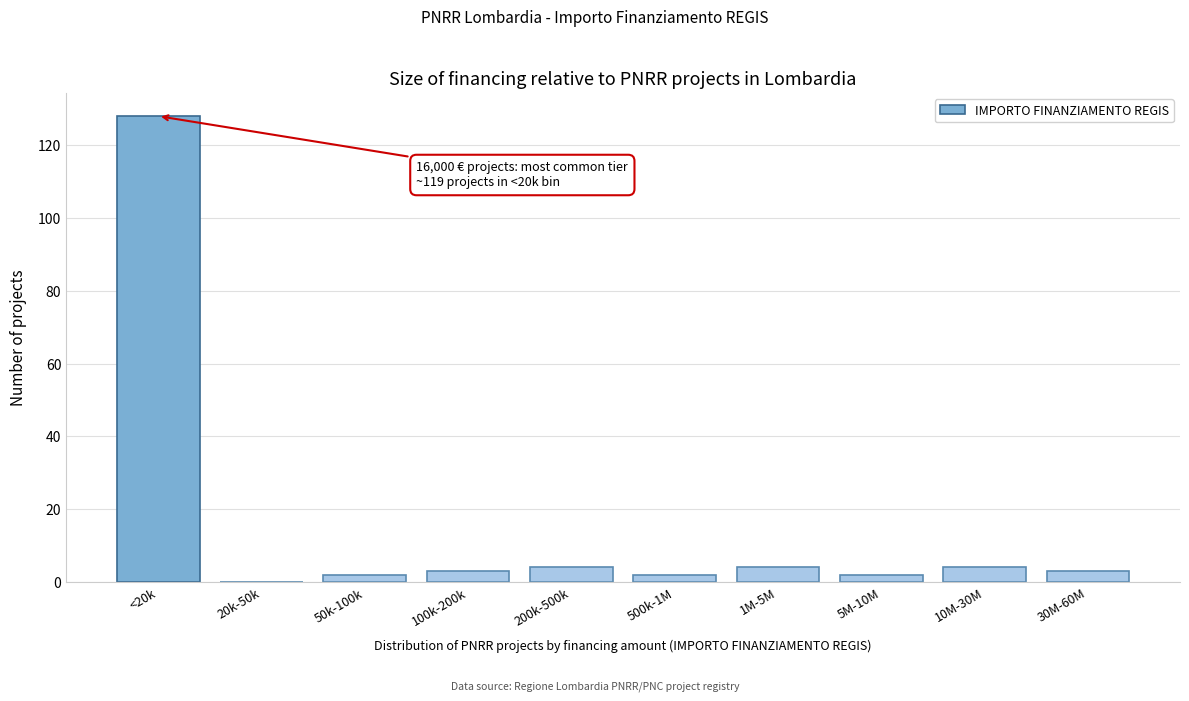

Reading left to right, list all the values displayed in this chart.

<20k=128	20k-50k=0	50k-100k=2	100k-200k=3	200k-500k=4	500k-1M=2	1M-5M=4	5M-10M=2	10M-30M=4	30M-60M=3